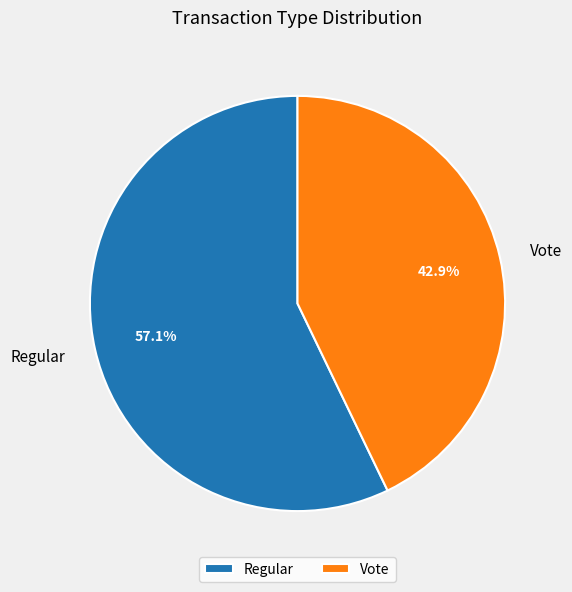

Which has a higher value, Regular or Vote?

Regular